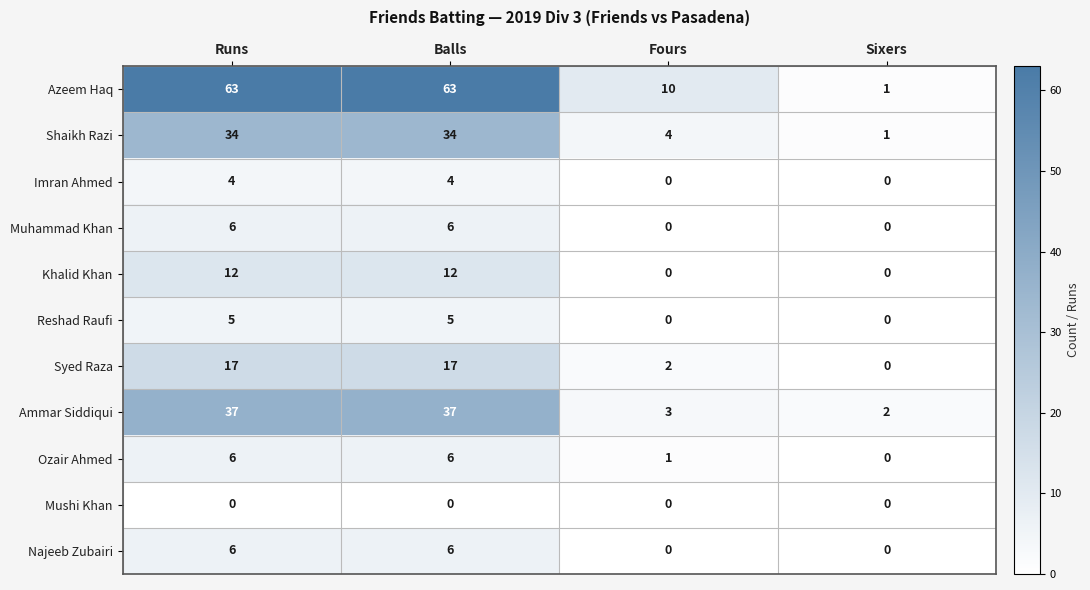

Is it true that Ammar Siddiqui equals 37 at Balls?

True